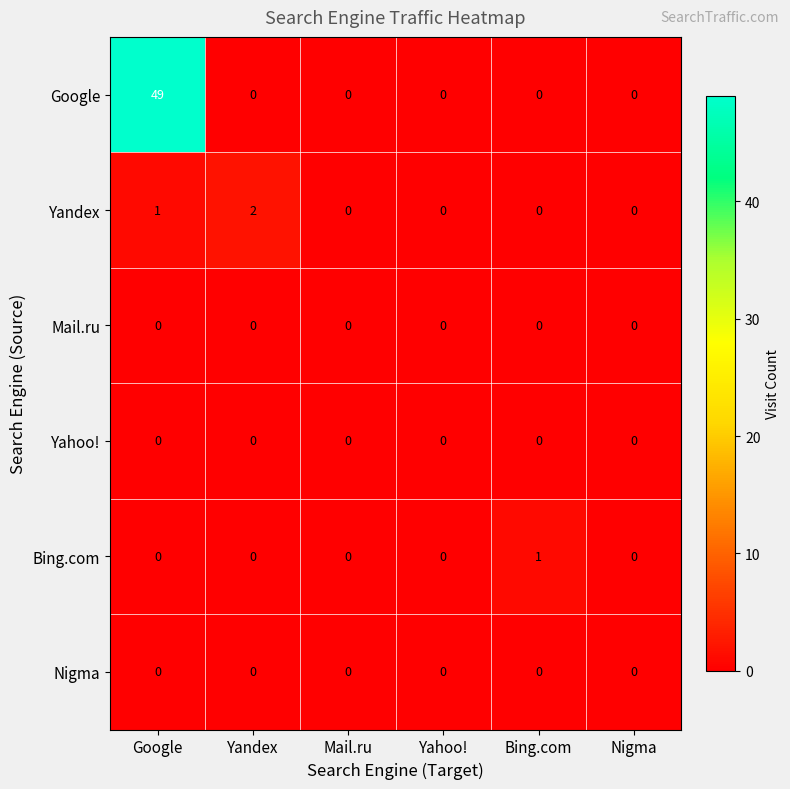

How many positive values does the Google series have?

1